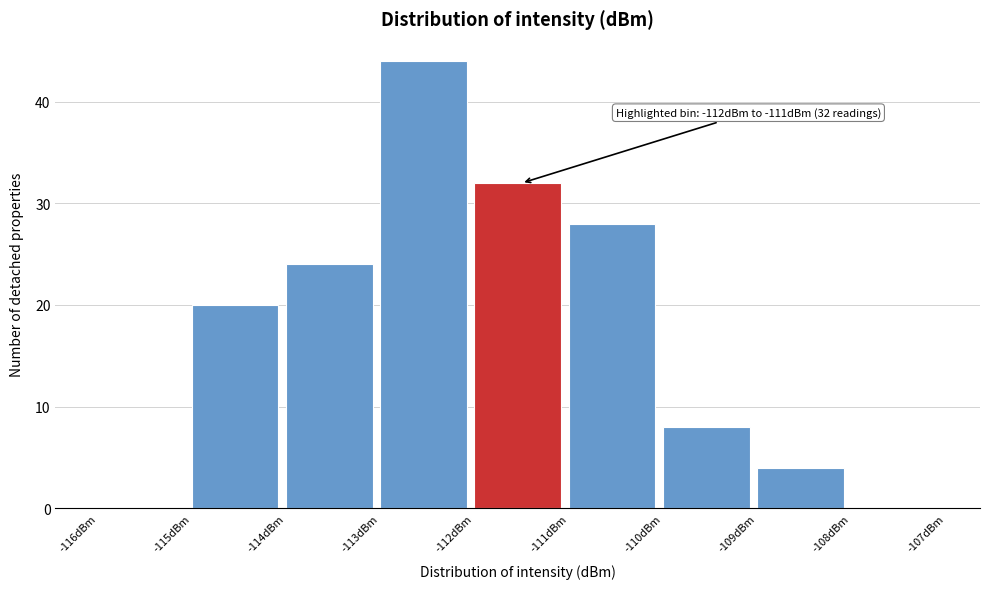

Which range on the x-axis has the tallest bar?

-113 to -112